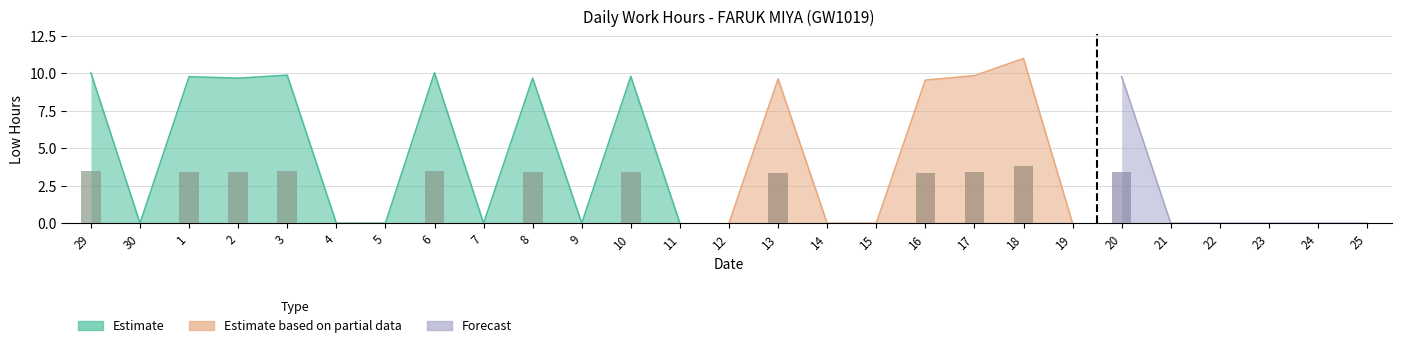

Does the chart contain stacked bars?

No